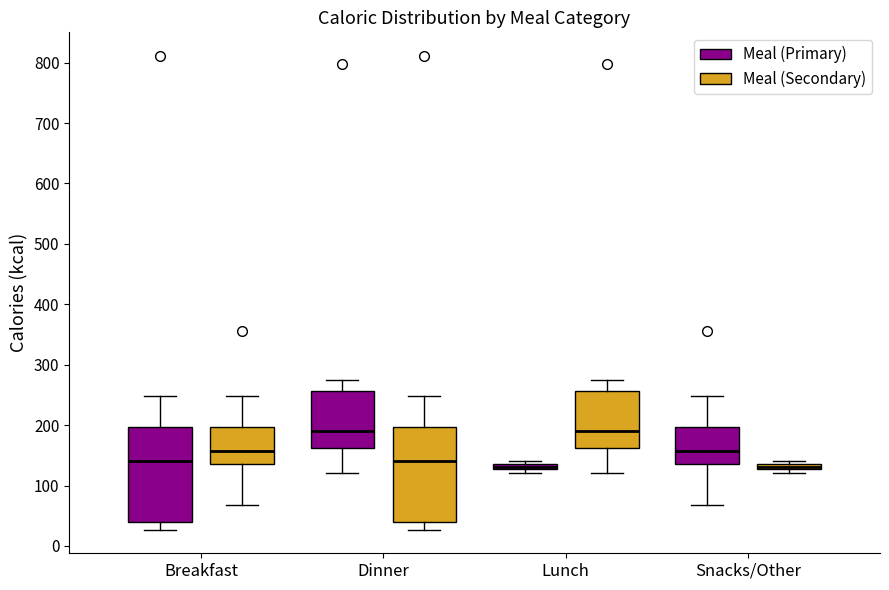

Where does the upper whisker of the box for Dinner (Meal (Secondary)) end on the y-axis? The values are not printed on the chart, so give them approximately, as read against the axis.

250